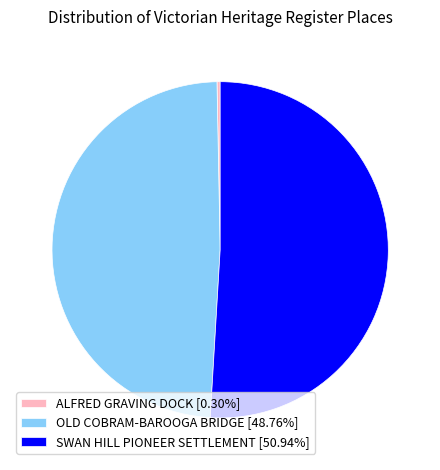

Is the sum of SWAN HILL PIONEER SETTLEMENT [50.94%] and OLD COBRAM-BAROOGA BRIDGE [48.76%] greater than half?

Yes